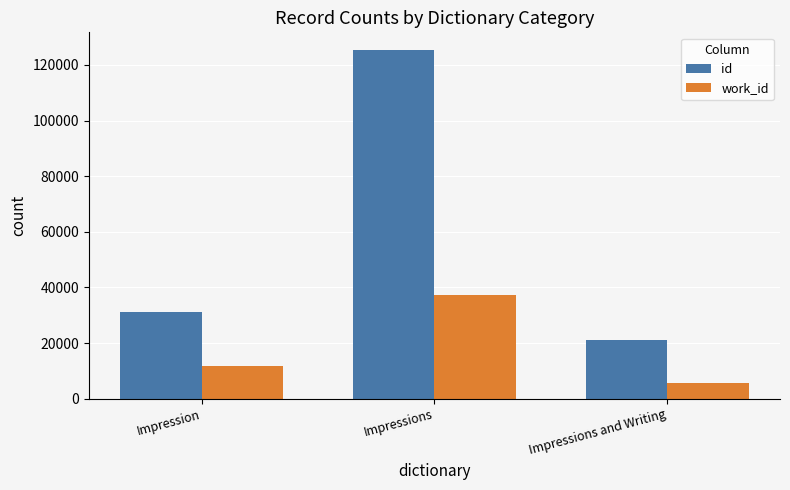

Does the chart contain stacked bars?

No